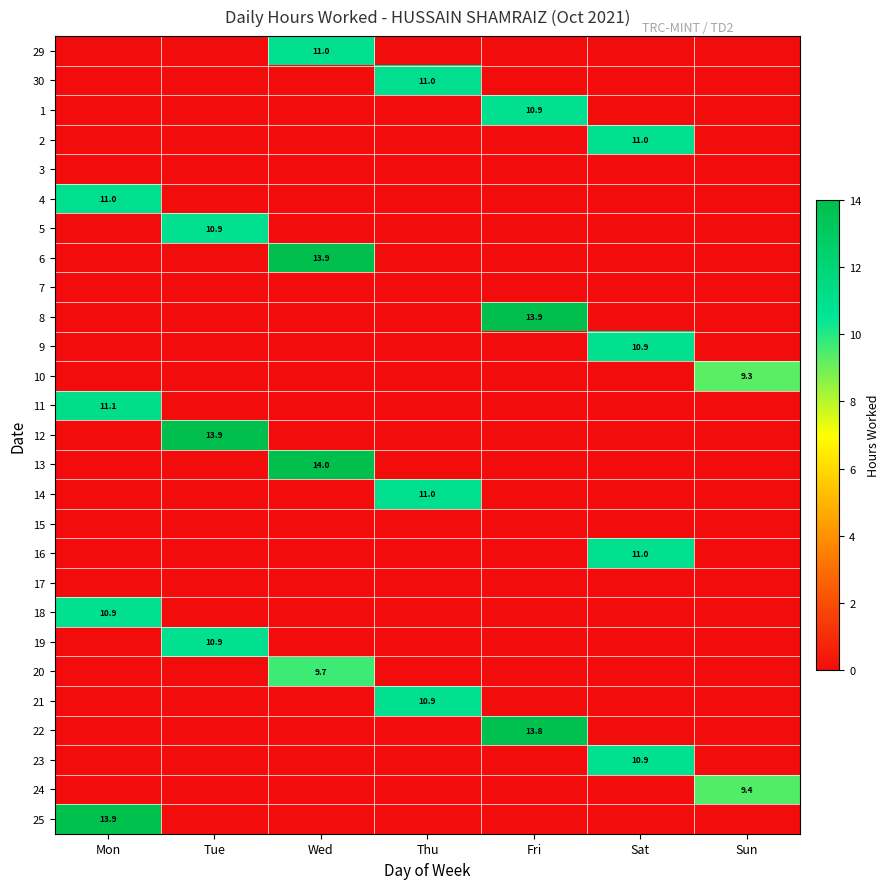

What is the spread (max minus min) of values at Sun?

9.4